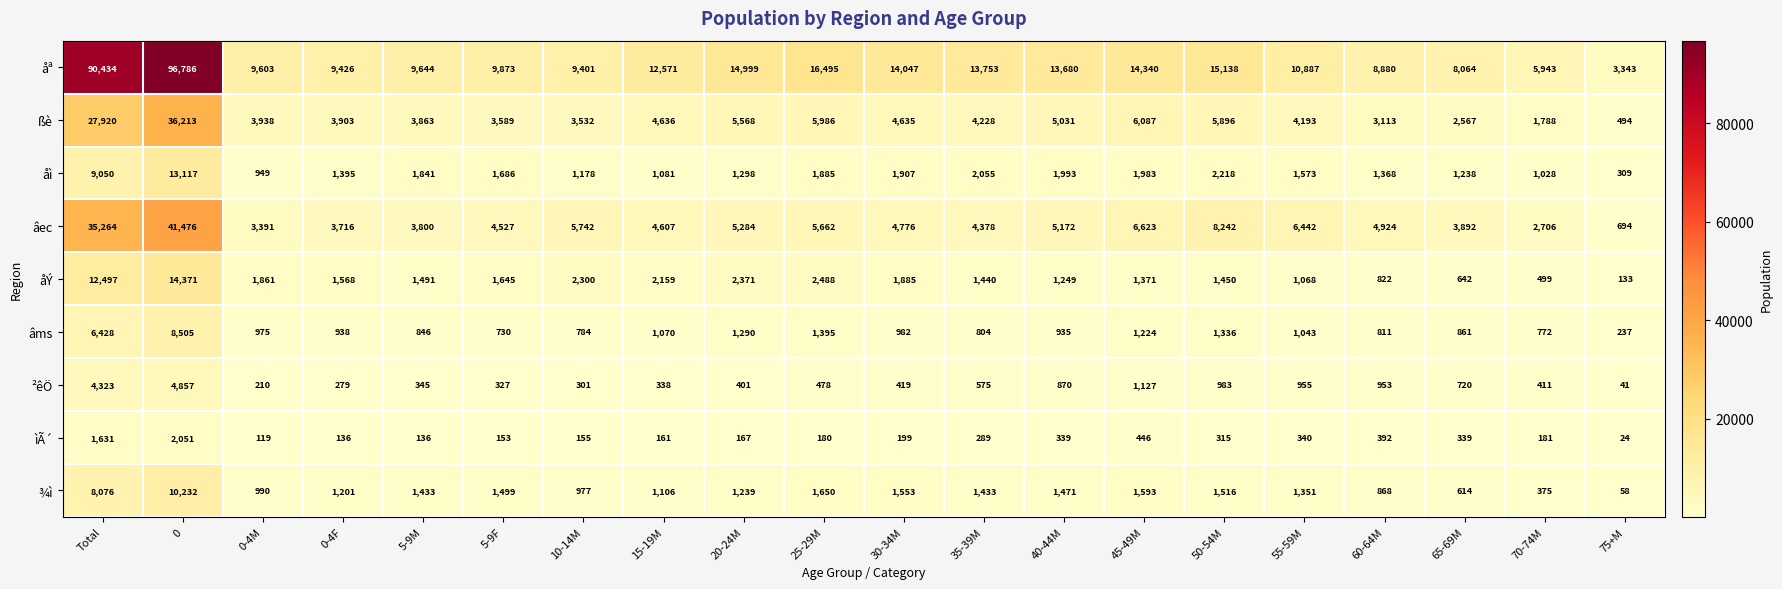

Is it true that åÝ equals 1068 at 55-59M?

True